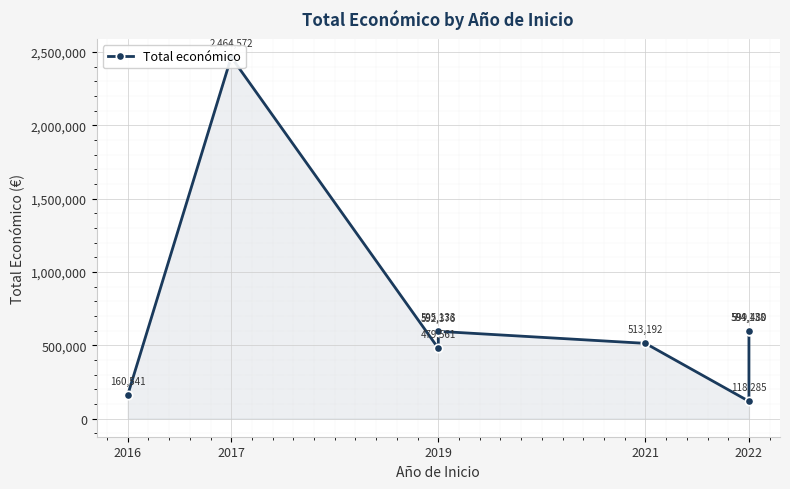

What is the smallest value displayed?

118285